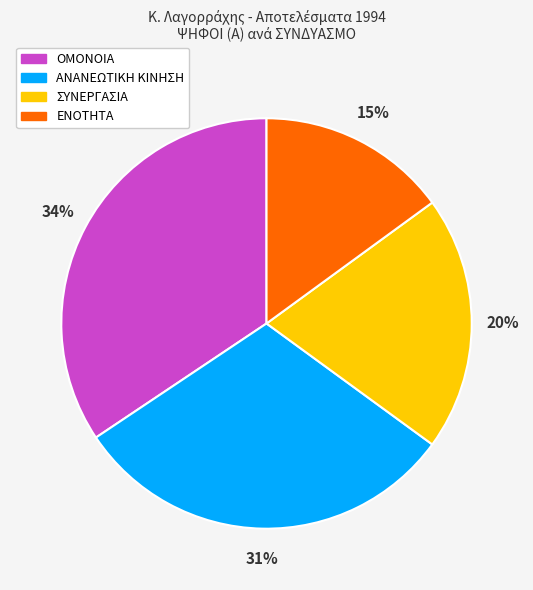

Is there any slice that represents more than half of the pie?

No